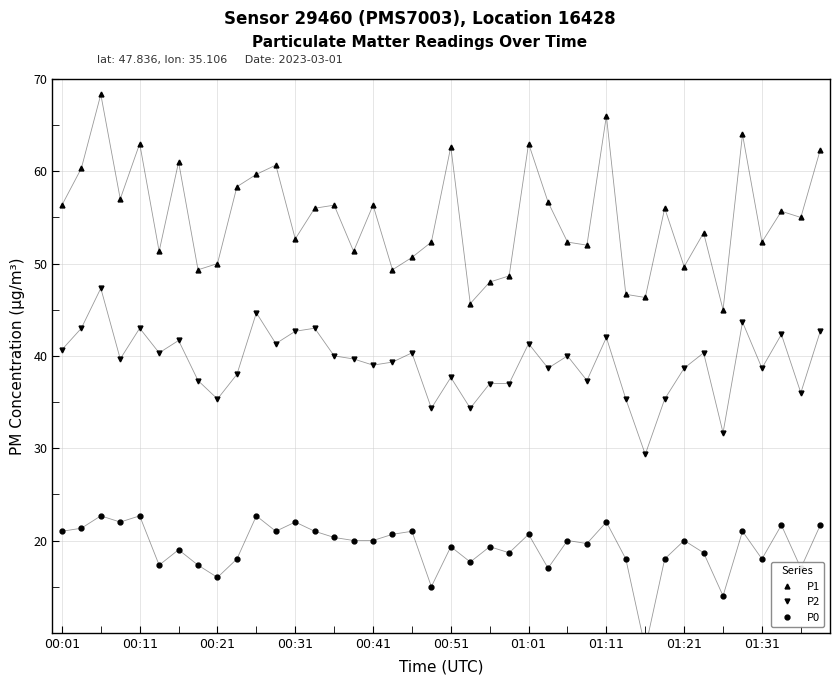

How many interior local valleys does the P2 series have?

13